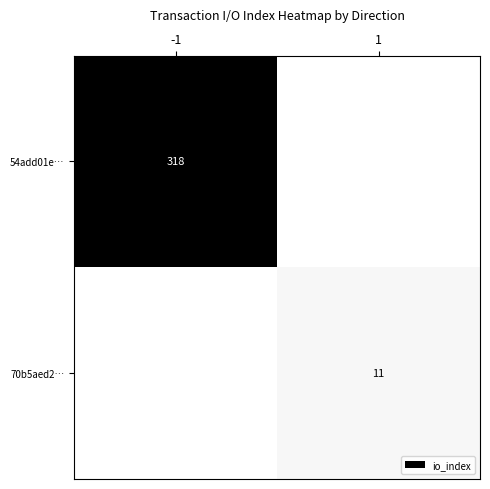

The 70b5aed2… series shows 11 at 1. True or false?

True